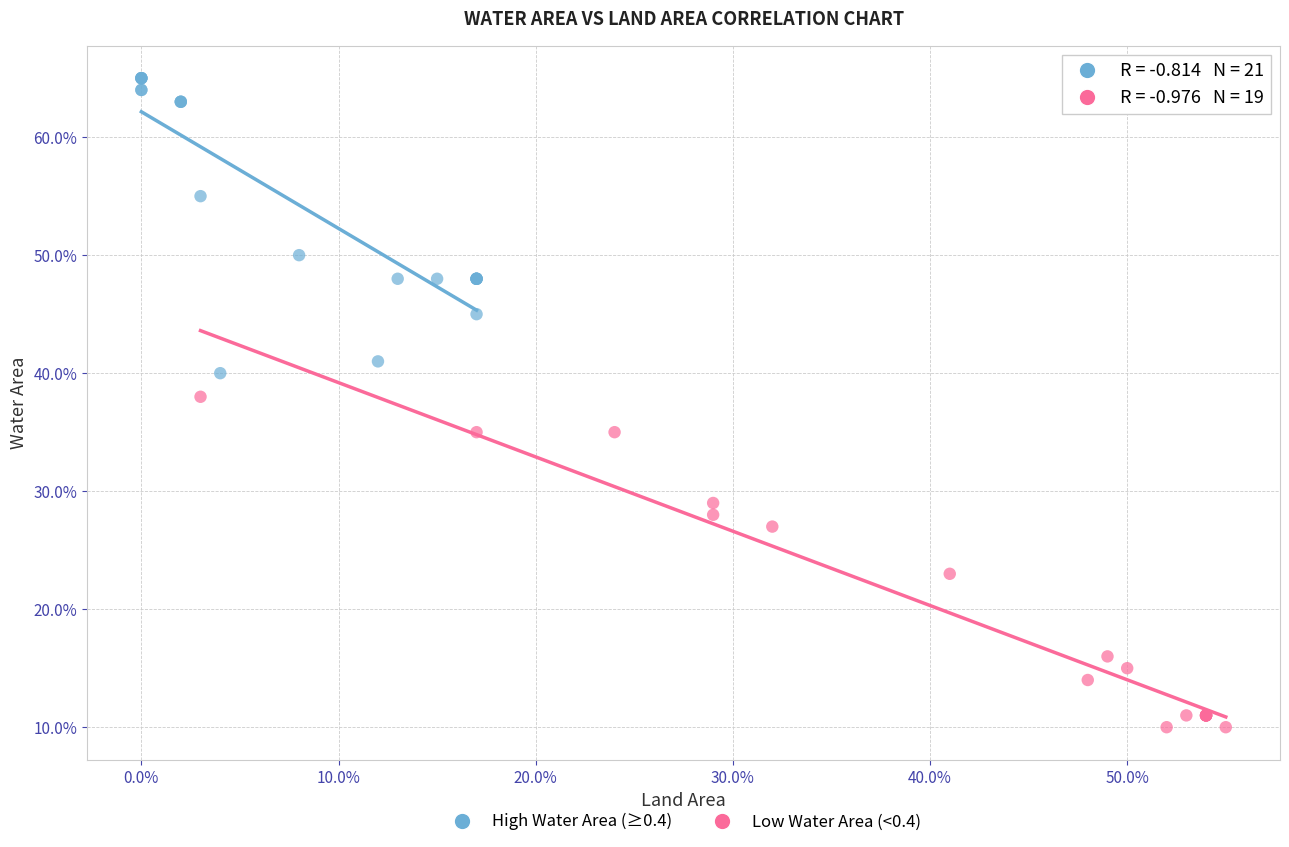

Which series reaches the maximum Y coordinate?

High Water Area (≥0.4)